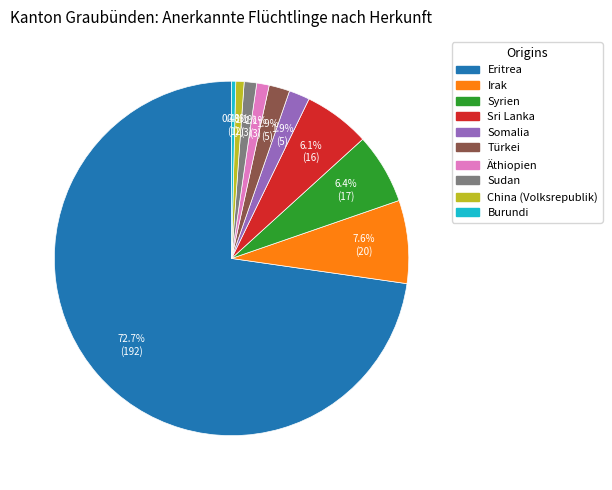

To the nearest percent, what is the average slice percentage?

10%